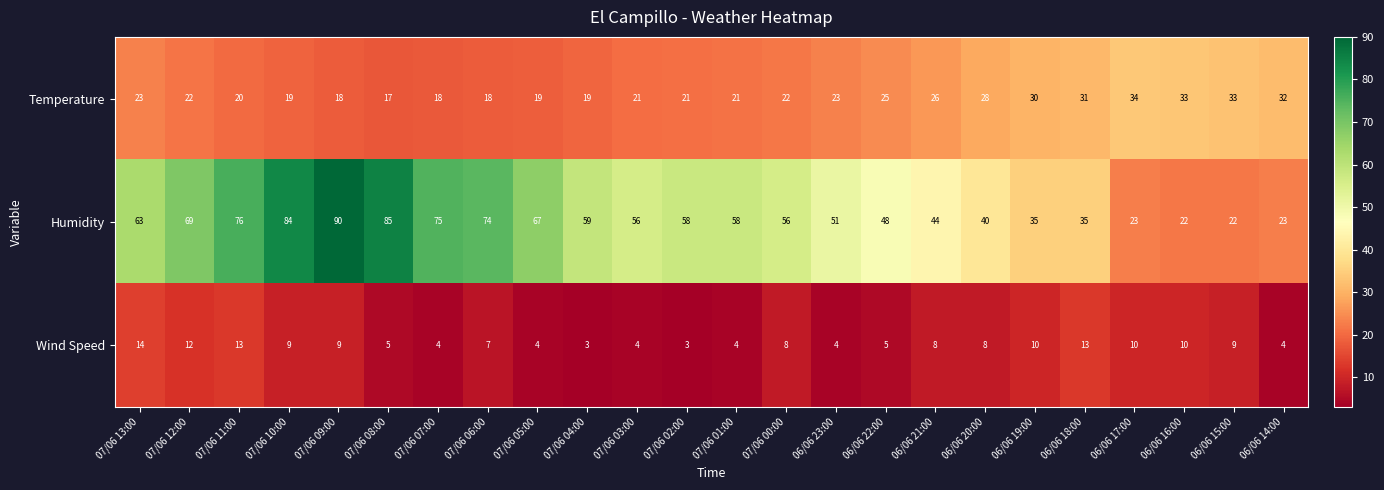

Which series changed the most between 07/06 01:00 and 06/06 23:00?

Humidity